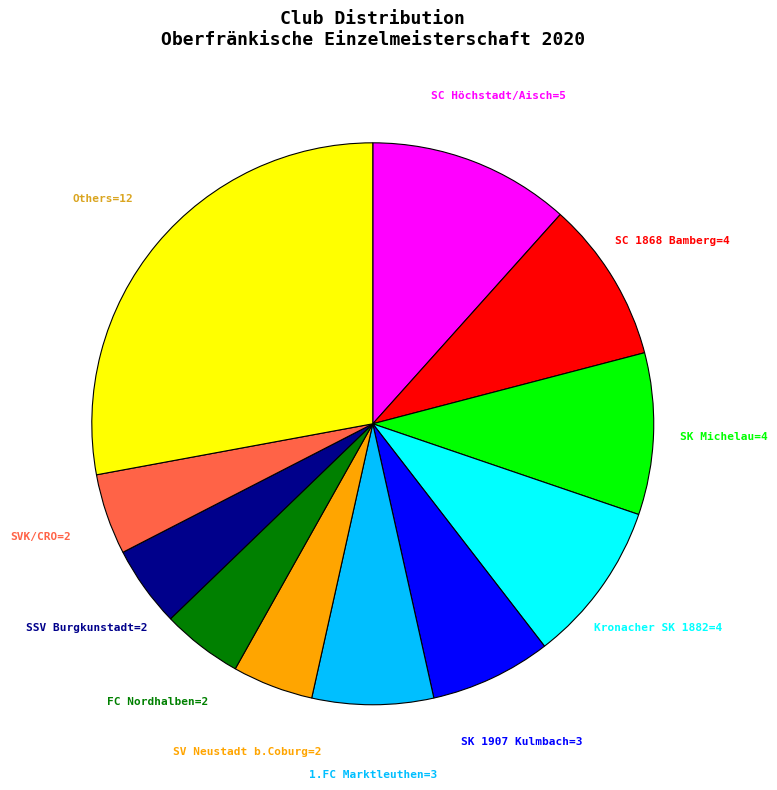

Is there any slice that represents more than half of the pie?

No